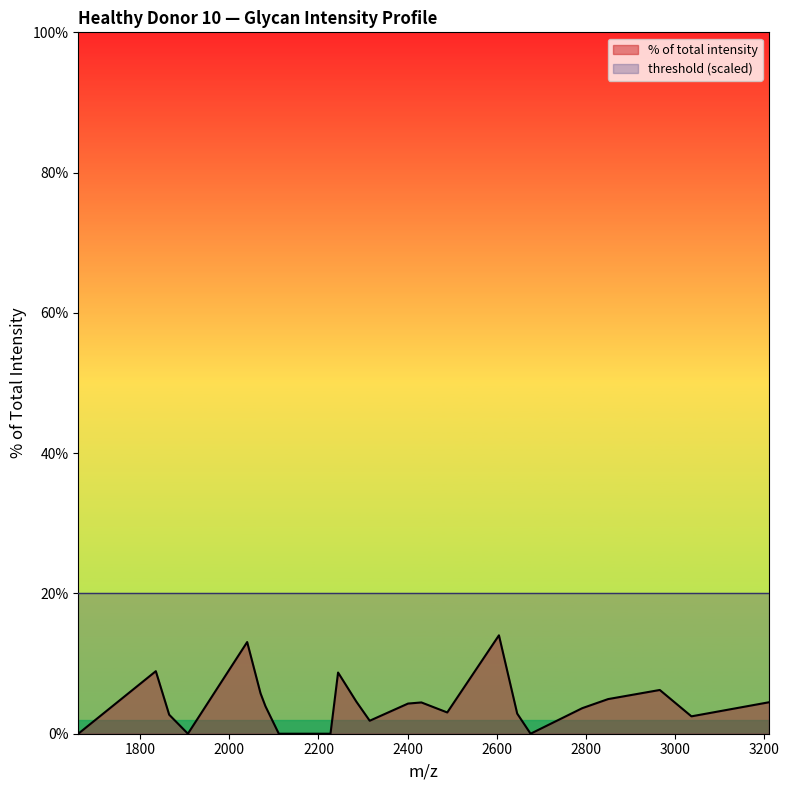

Reading left to right, extract all data points from this chart.

0.0	8.9	2.7	0.0	13.1	5.8	3.9	0.0	0.0	8.7	4.6	1.9	4.3	4.5	3.0	14.0	2.9	0.0	3.6	4.9	6.2	2.5	4.5